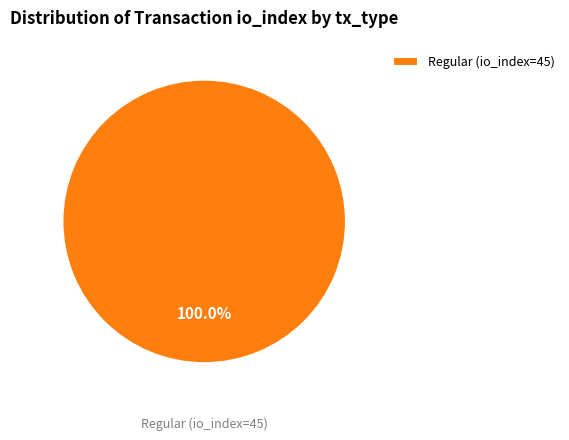

Rank the categories by value from lowest to highest.

Regular (io_index=45)